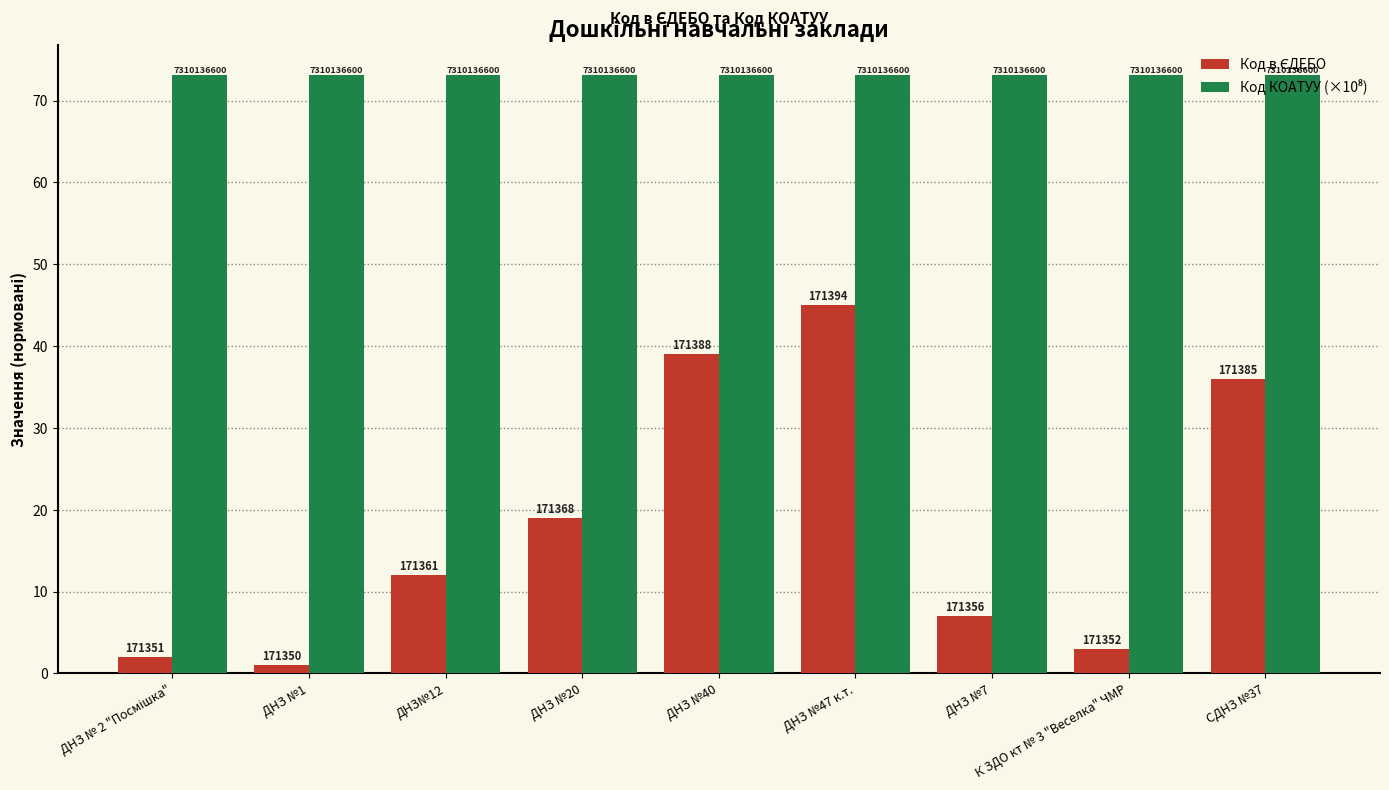

Rank the series by their average value, from lowest to highest.

Код в ЄДЕБО, Код КОАТУУ (×10⁸)